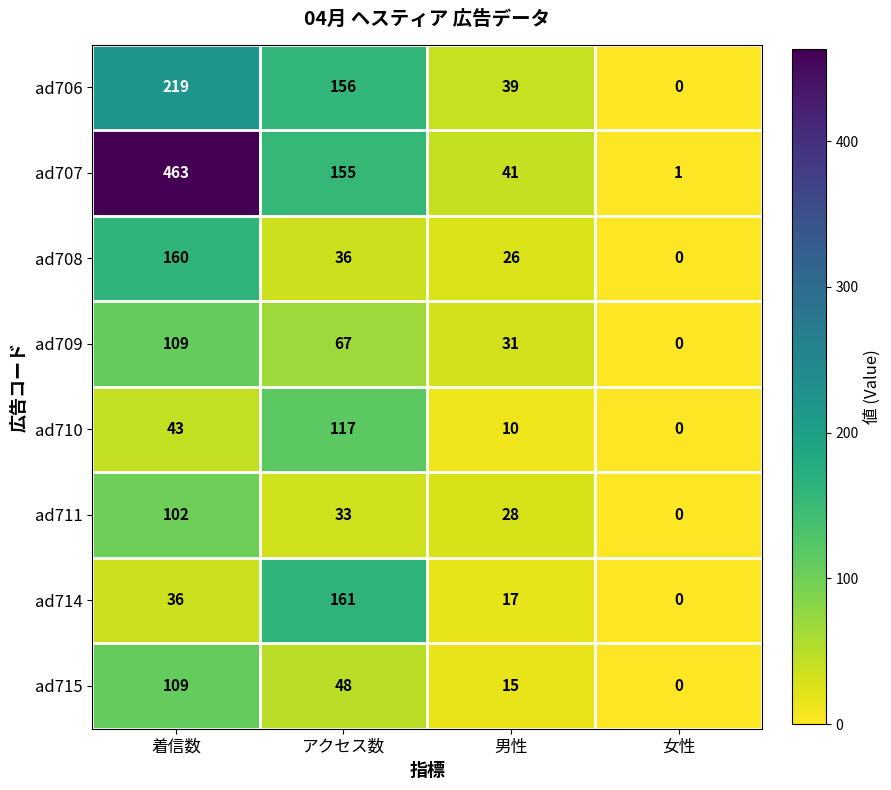

What is the difference between the second highest and second lowest values in the ad709 series?

36